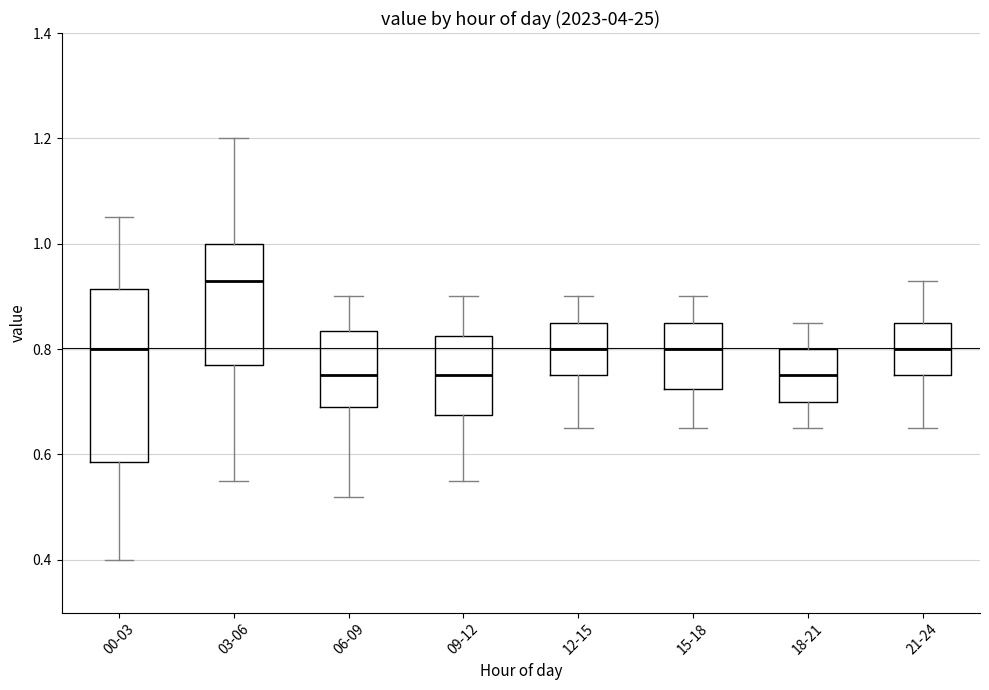

Reading left to right, read every box against the y-axis: the position of its median line, the range the box covers, and the ends of its whiskers. The values are not printed on the chart, so give them approximately, as read against the axis.

00-03: median 0.80, box 0.58 to 0.92, whiskers 0.40 to 1.06
03-06: median 0.94, box 0.78 to 1.00, whiskers 0.56 to 1.20
06-09: median 0.76, box 0.70 to 0.84, whiskers 0.52 to 0.90
09-12: median 0.76, box 0.68 to 0.82, whiskers 0.56 to 0.90
12-15: median 0.80, box 0.76 to 0.86, whiskers 0.66 to 0.90
15-18: median 0.80, box 0.72 to 0.86, whiskers 0.66 to 0.90
18-21: median 0.76, box 0.70 to 0.80, whiskers 0.66 to 0.86
21-24: median 0.80, box 0.76 to 0.86, whiskers 0.66 to 0.94